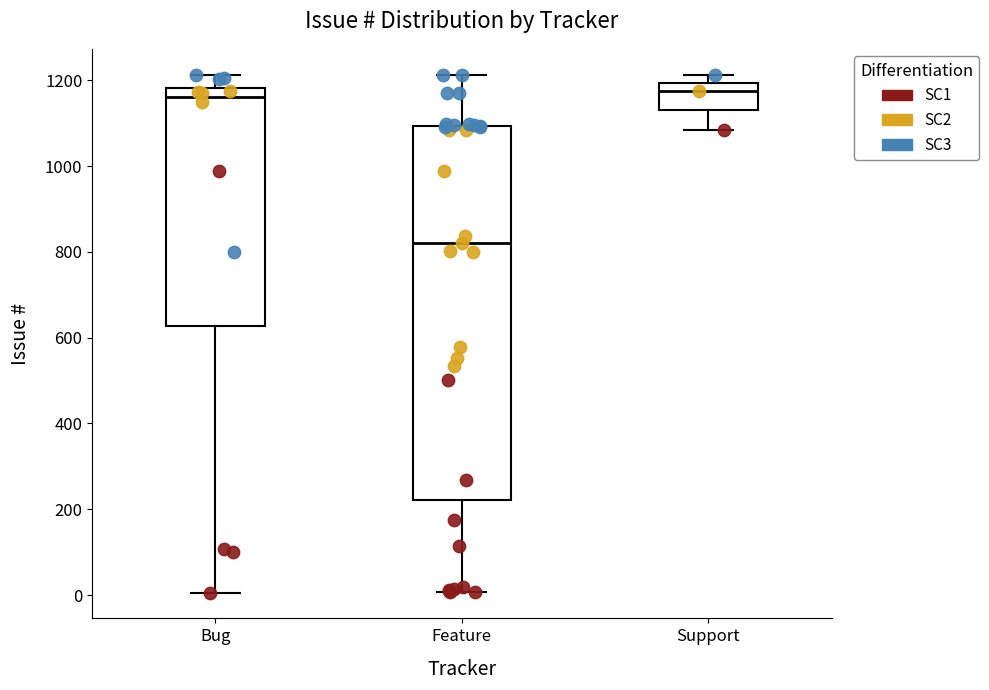

Reading left to right, transcribe this box plot: for each box, give where its median line is, the range the box spans, and where its two whiskers end, as read against the y-axis. The values are not printed on the chart, so give them approximately, as read against the axis.

Bug: median 1160, box 620 to 1180, whiskers 0 to 1220
Feature: median 820, box 220 to 1100, whiskers 0 to 1220
Support: median 1180, box 1140 to 1200, whiskers 1080 to 1220